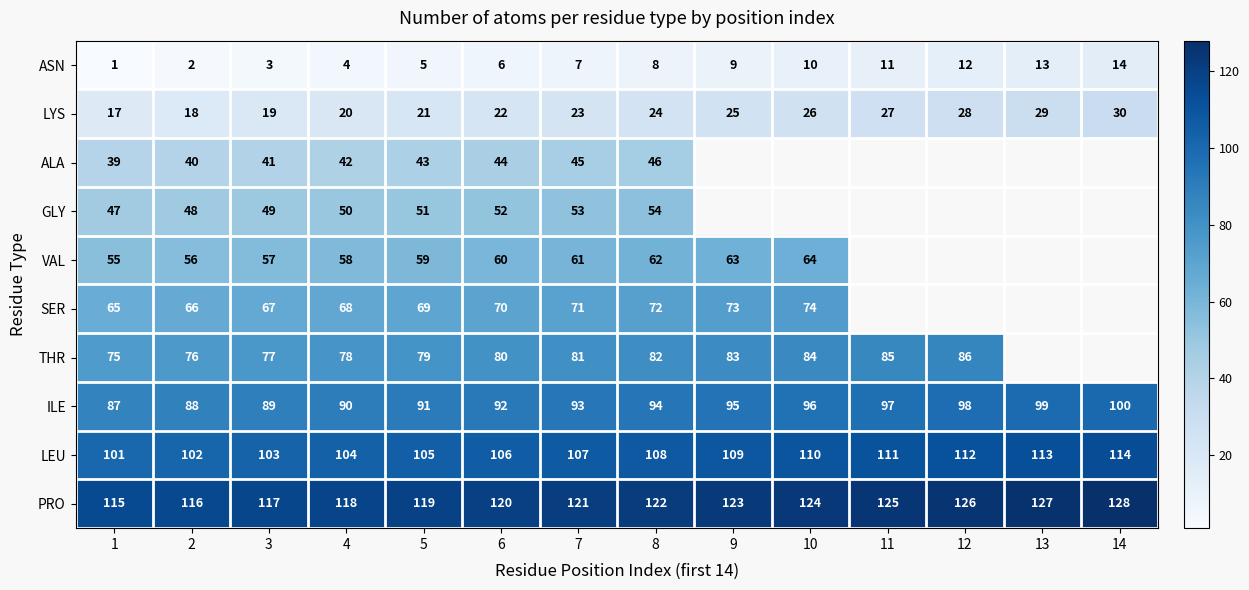

Rank the series at 7 from highest to lowest value.

PRO, LEU, ILE, THR, SER, VAL, GLY, ALA, LYS, ASN